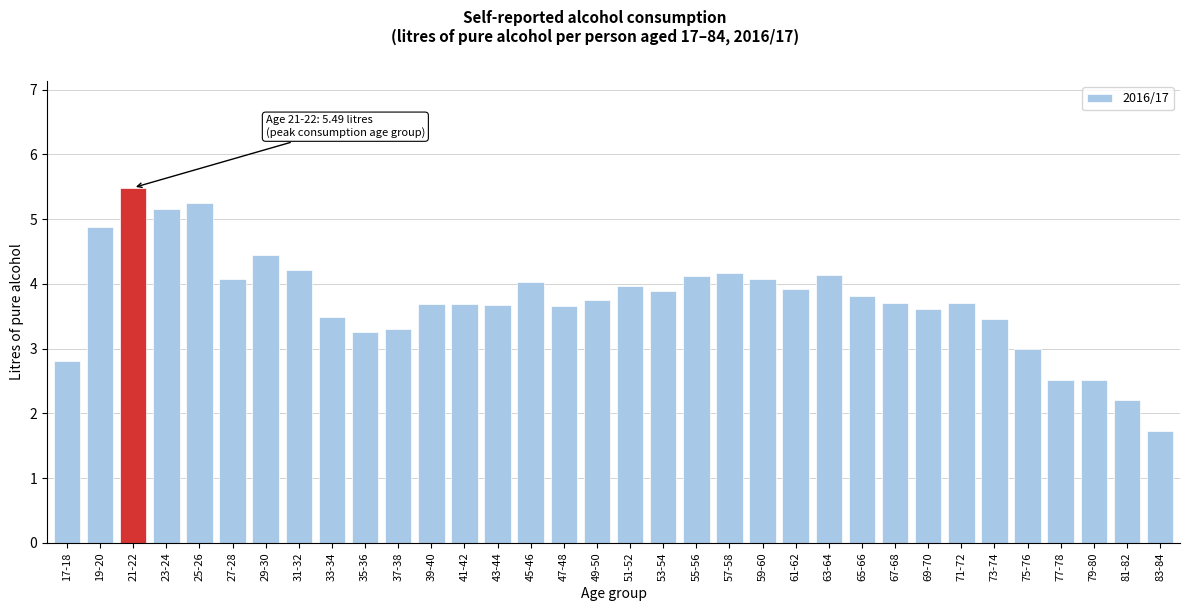

What is the value of the 15th bar from the left?

4.0